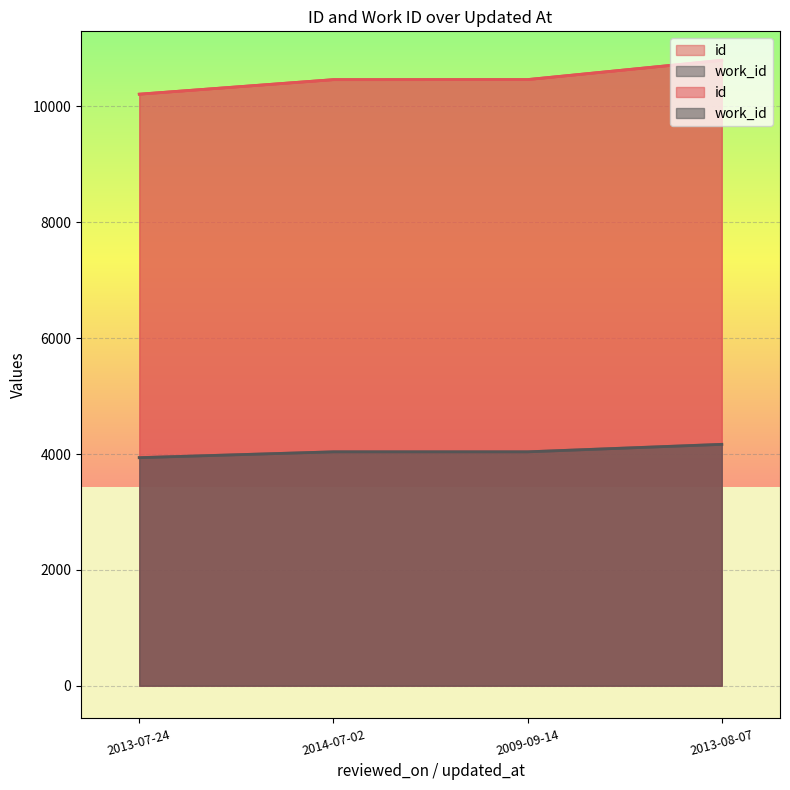

At which label does id reach its minimum?

2013-07-24